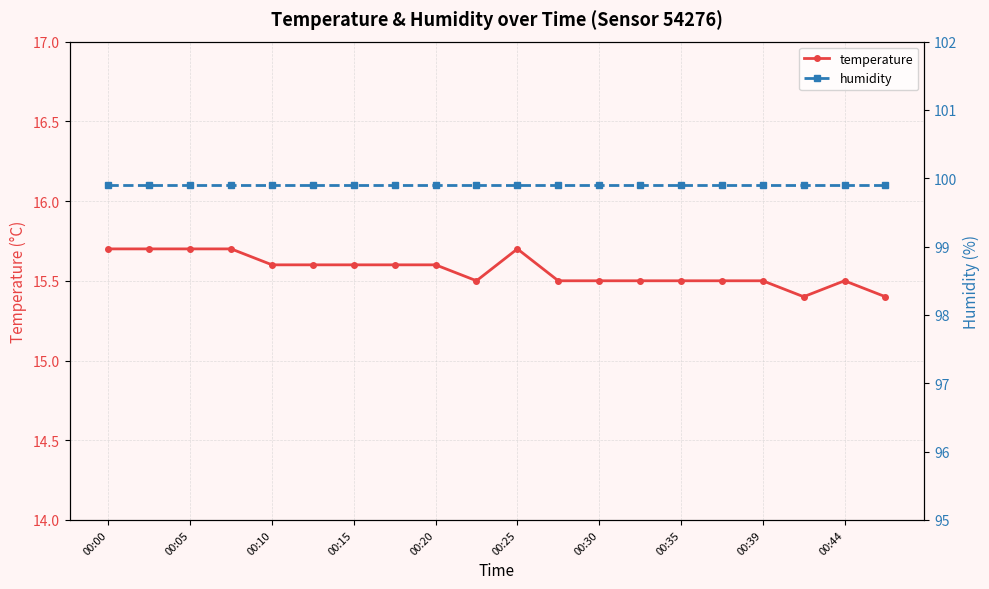

How many temperature values are between 15 and 16?

20